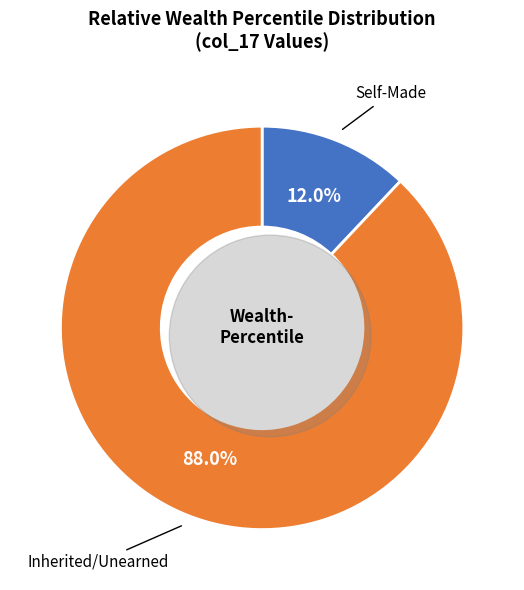

Does 90-95 account for over 50% of the chart?

No